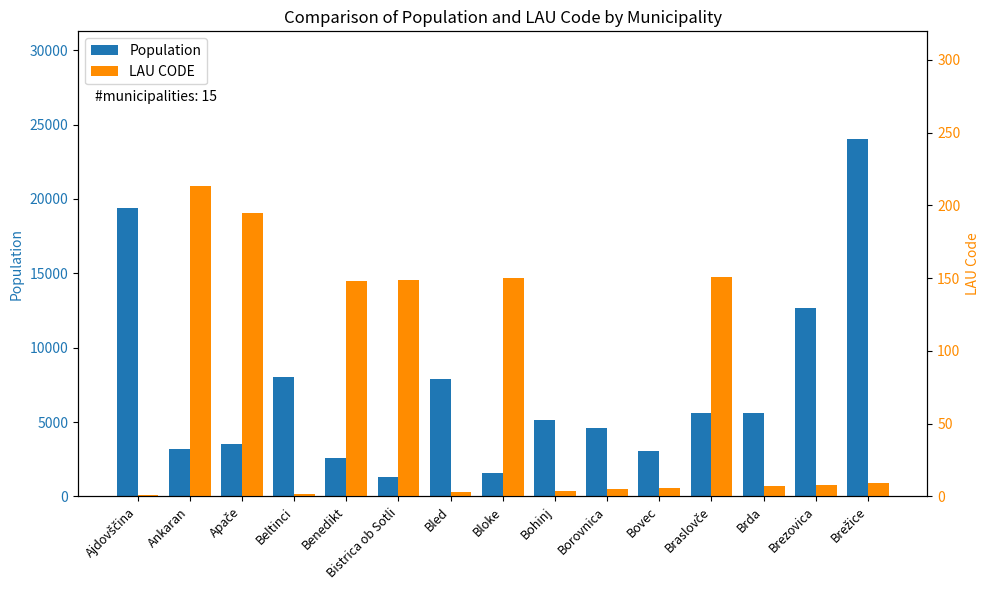

Is the value of LAU CODE at Ajdovščina greater than the value of Population at Beltinci?

No